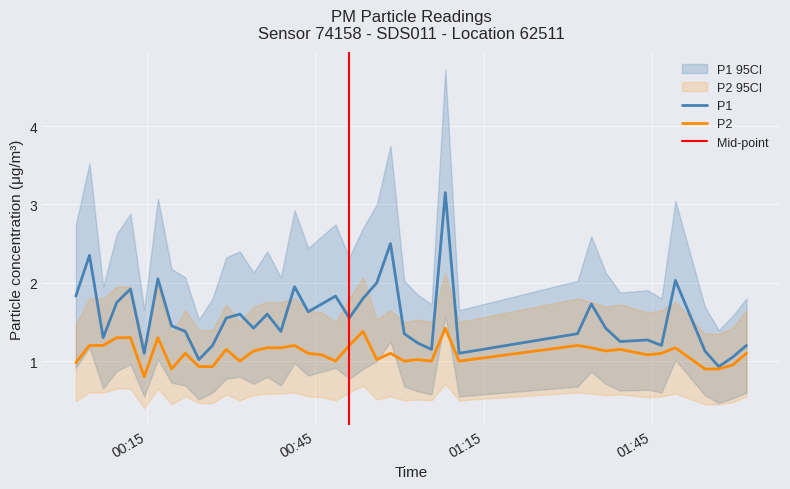

Is the value of P2 at 2022-07-29T01:39:19 greater than the value of P1 at 2022-07-29T00:29:10?

No